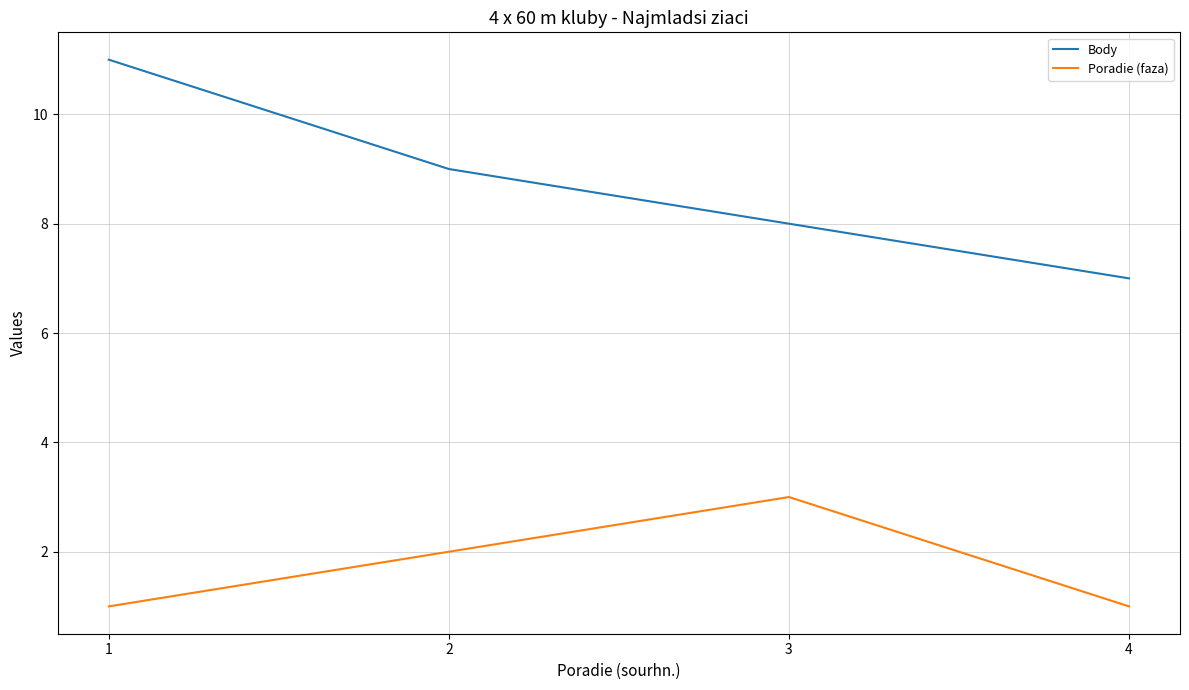

Rank the series by their maximum value, from lowest to highest.

Poradie (faza), Body